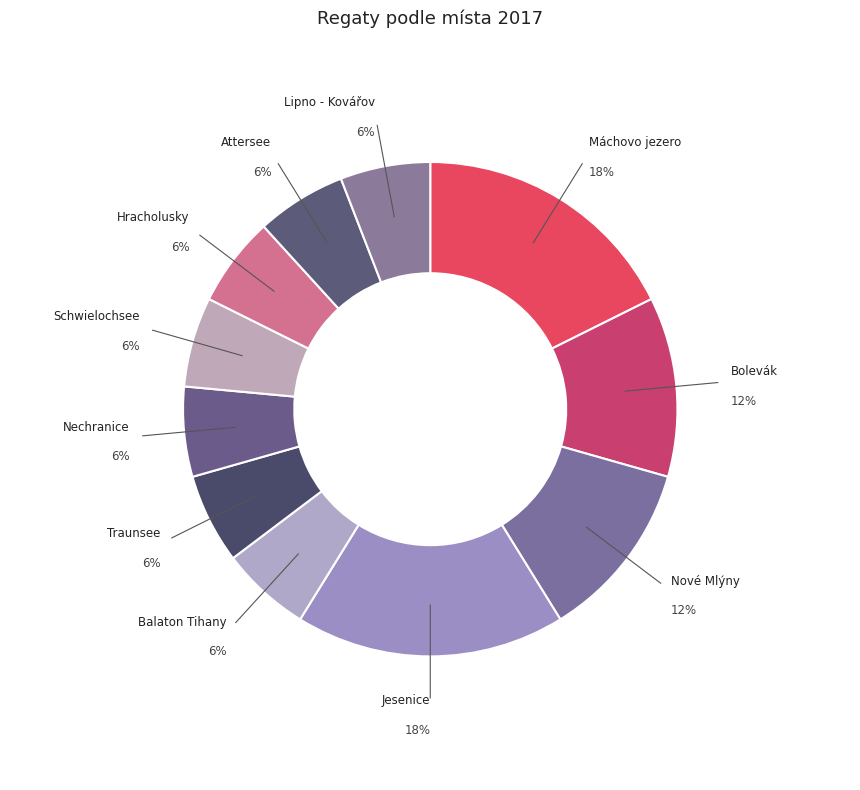

What is the smallest slice in the pie chart?

Balaton Tihany